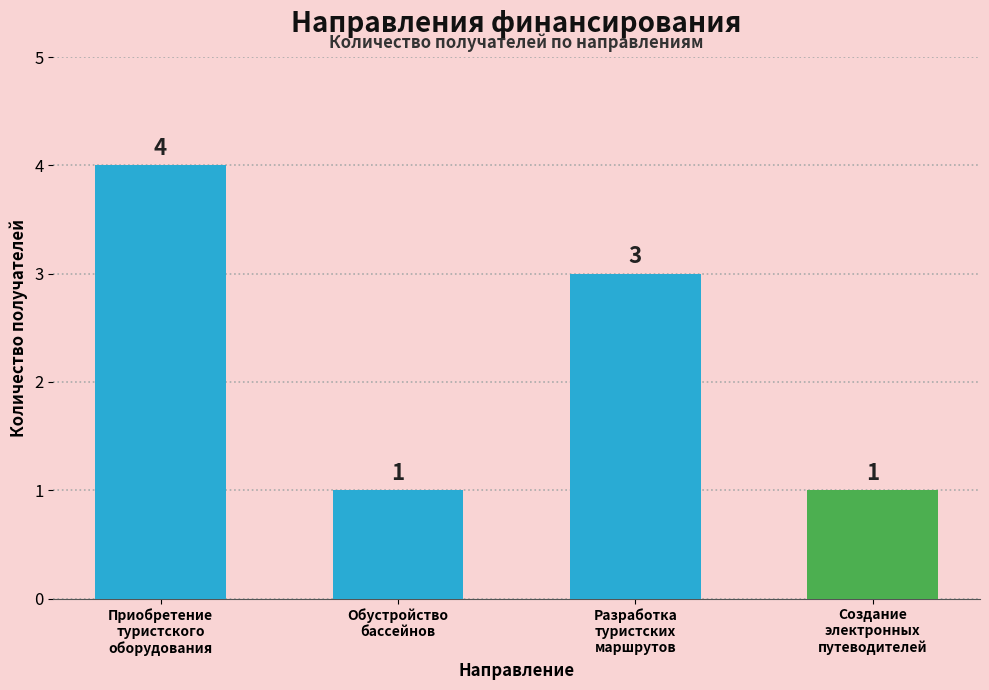

Is it true that the value at Приобретение
туристского
оборудования is 2?

False